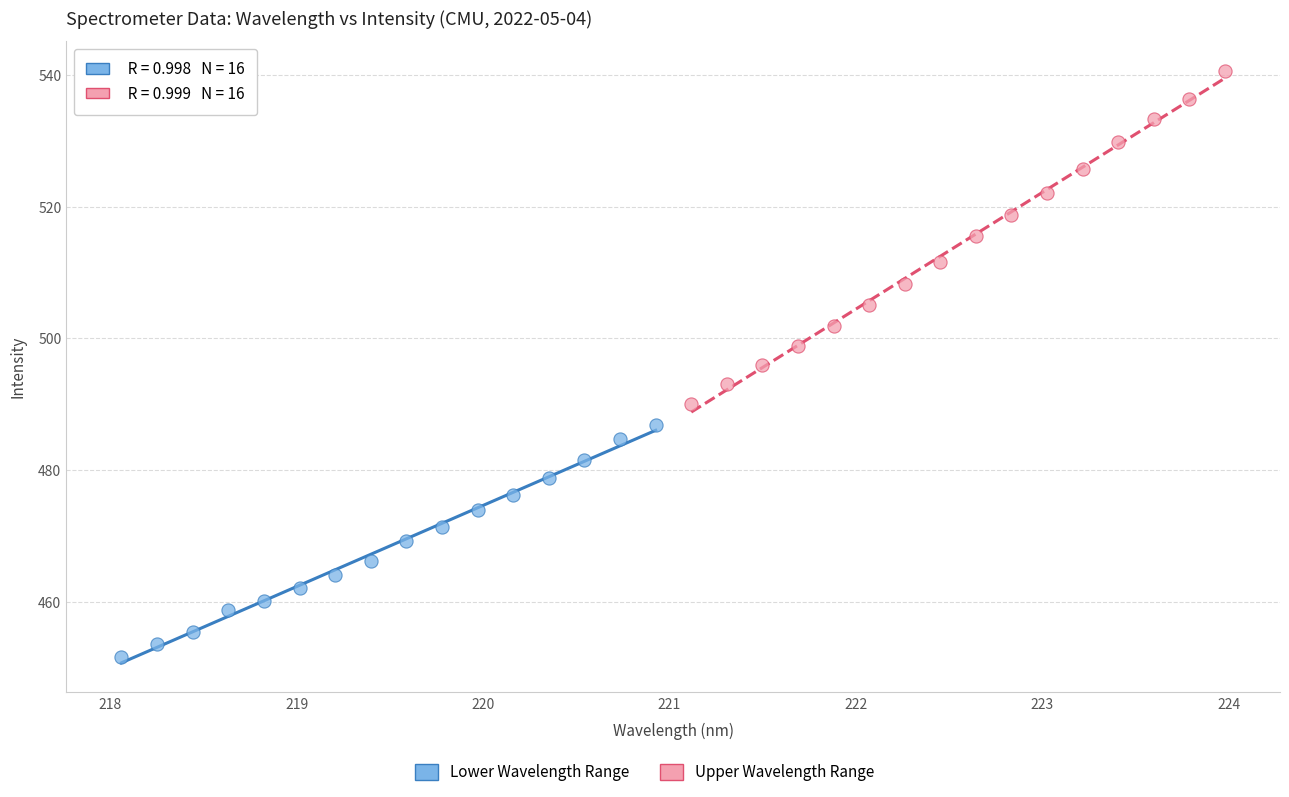

Which series reaches the minimum Y coordinate?

Lower Wavelength Range